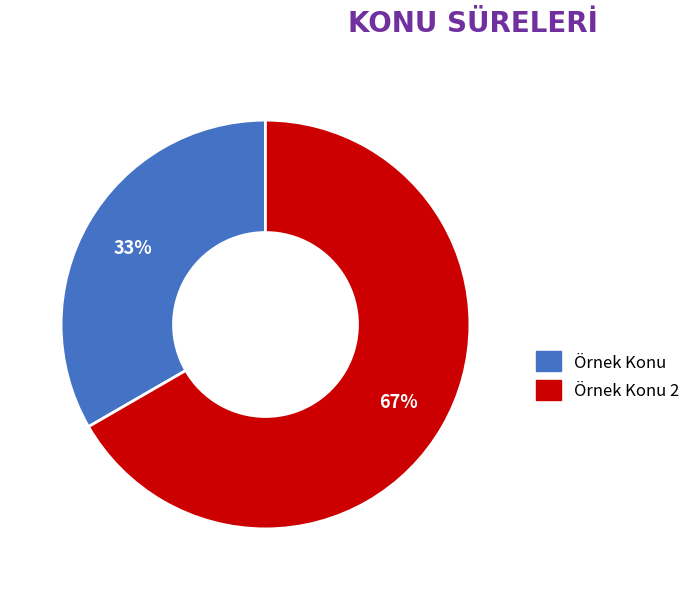

Does any single category account for the majority?

Yes